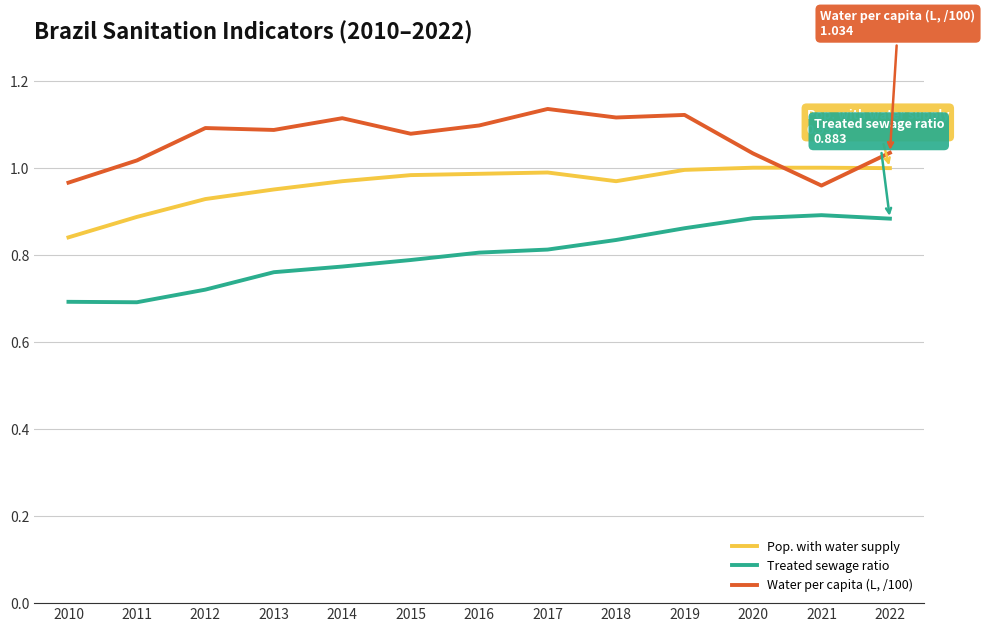

At which label is Pop. with water supply closest to 0?

2010